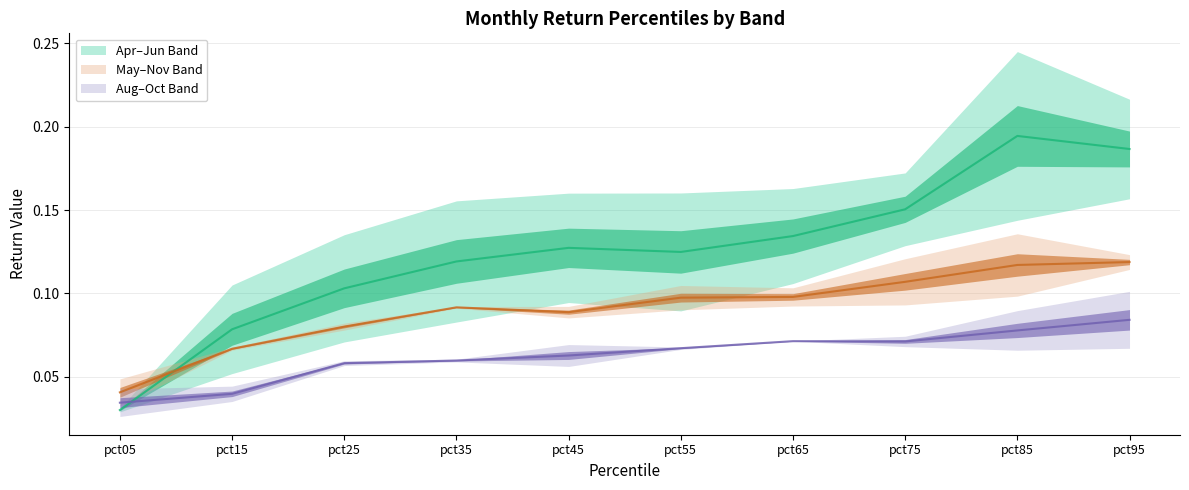

Reading right to left, list all the values displayed in this chart.

Apr: pct95=0.2	pct85=0.1	pct75=0.1	pct65=0.1	pct55=0.1	pct45=0.1	pct35=0.1	pct25=0.1	pct15=0.1	pct05=0.0
May: pct95=0.1	pct85=0.1	pct75=0.1	pct65=0.1	pct55=0.1	pct45=0.1	pct35=0.1	pct25=0.1	pct15=0.1	pct05=0.0
Jun: pct95=0.2	pct85=0.2	pct75=0.2	pct65=0.2	pct55=0.2	pct45=0.2	pct35=0.2	pct25=0.1	pct15=0.1	pct05=0.0
Aug: pct95=0.1	pct85=0.1	pct75=0.1	pct65=0.1	pct55=0.1	pct45=0.1	pct35=0.1	pct25=0.1	pct15=0.0	pct05=0.0
Oct: pct95=0.1	pct85=0.1	pct75=0.1	pct65=0.1	pct55=0.1	pct45=0.1	pct35=0.1	pct25=0.1	pct15=0.0	pct05=0.0
Nov: pct95=0.1	pct85=0.1	pct75=0.1	pct65=0.1	pct55=0.1	pct45=0.1	pct35=0.1	pct25=0.1	pct15=0.1	pct05=0.0